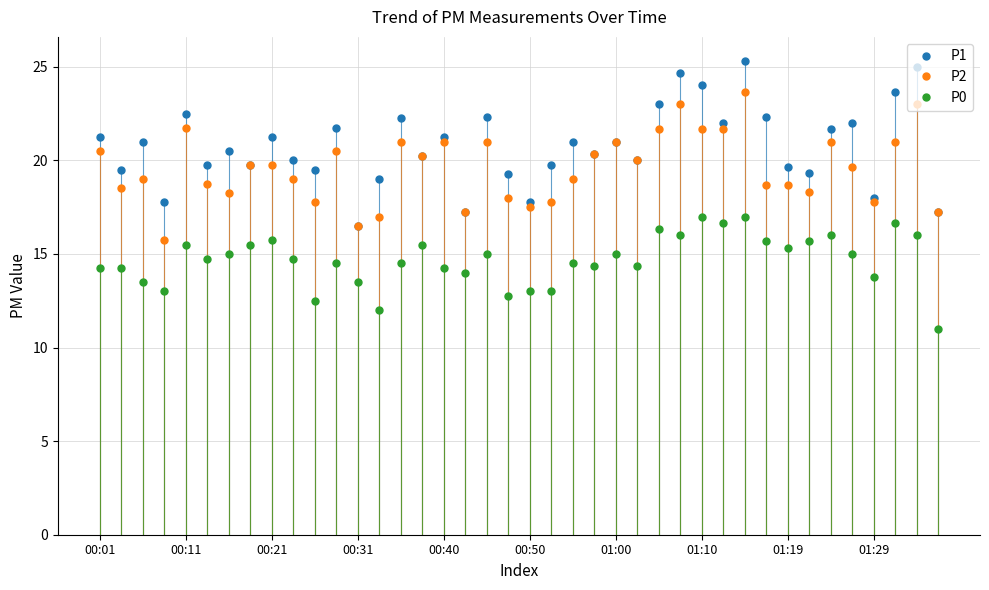

Rank the series by their maximum value, from lowest to highest.

P0, P2, P1